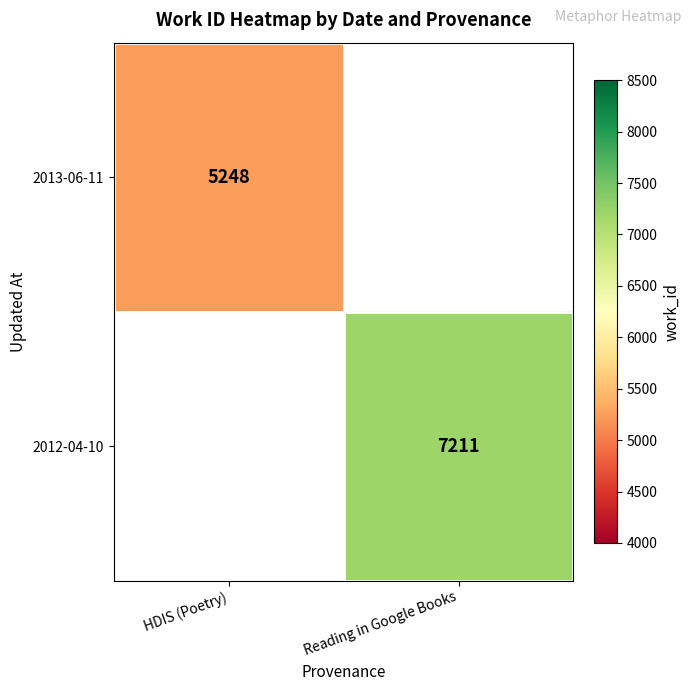

Is it true that 2012-04-10 equals 4400 at Reading in Google Books?

False